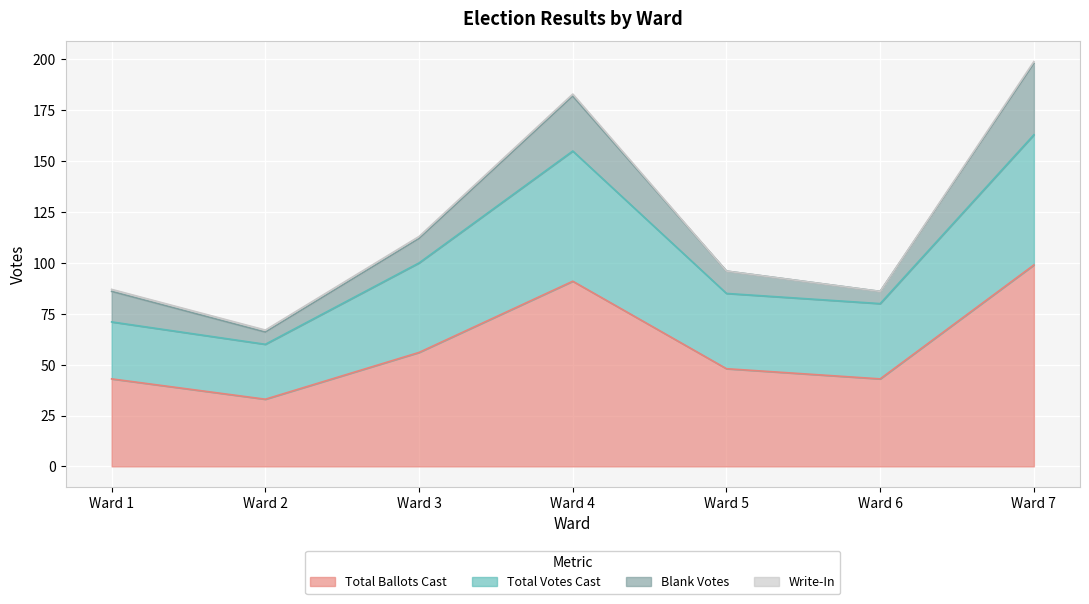

What is the smallest value displayed?

33